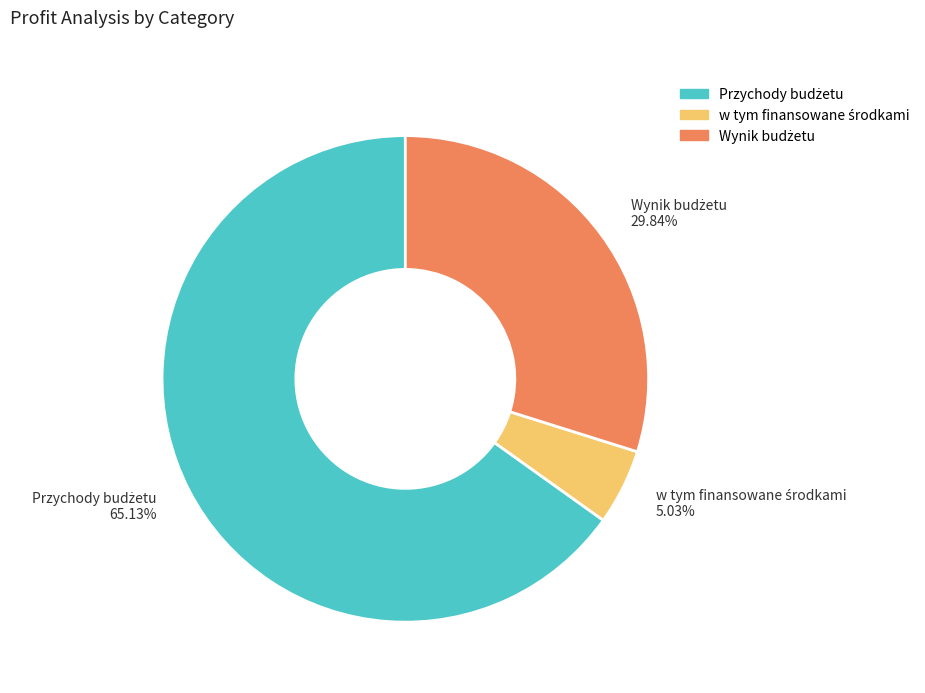

Does any single category account for the majority?

Yes